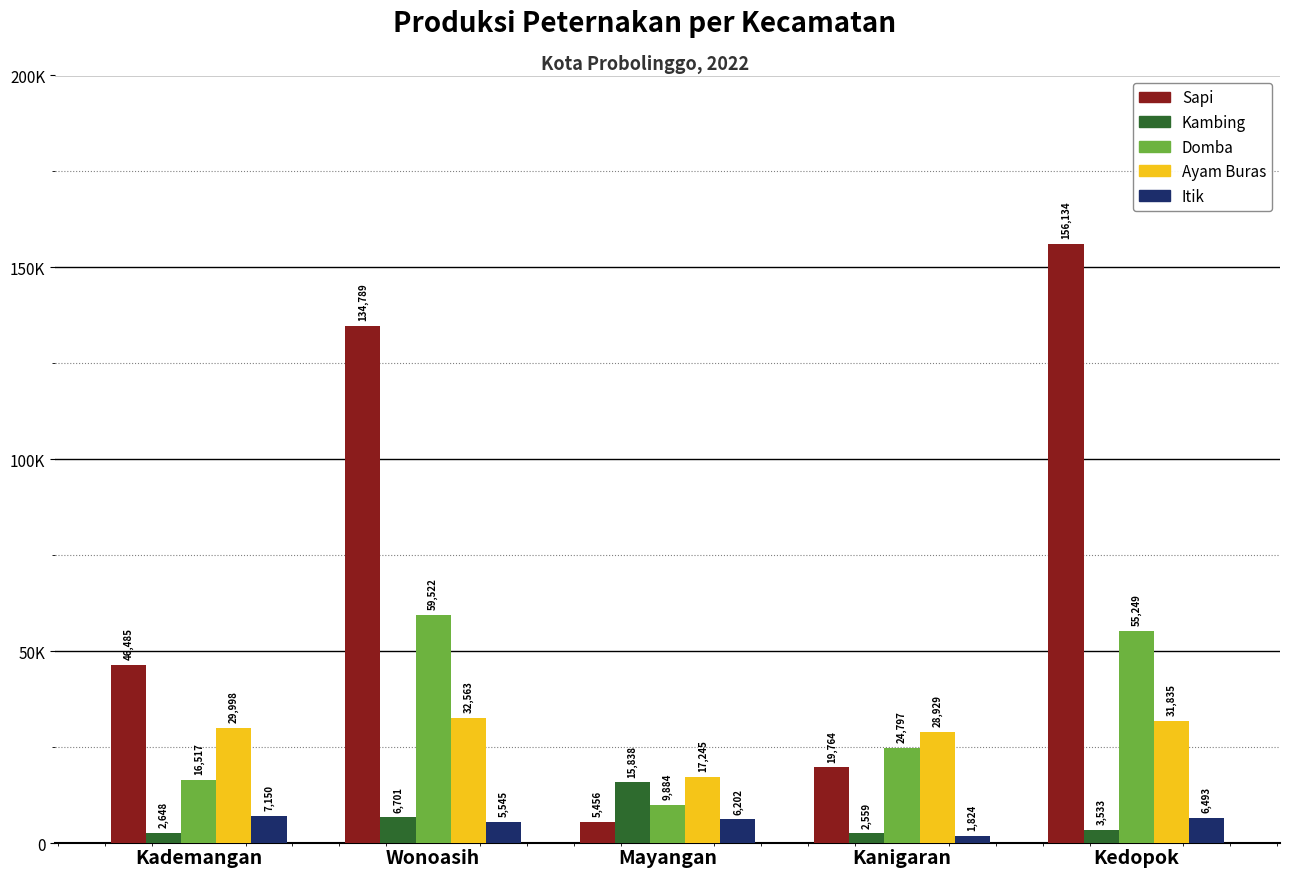

List the series in order of their peak value, lowest first.

Itik, Kambing, Ayam Buras, Domba, Sapi